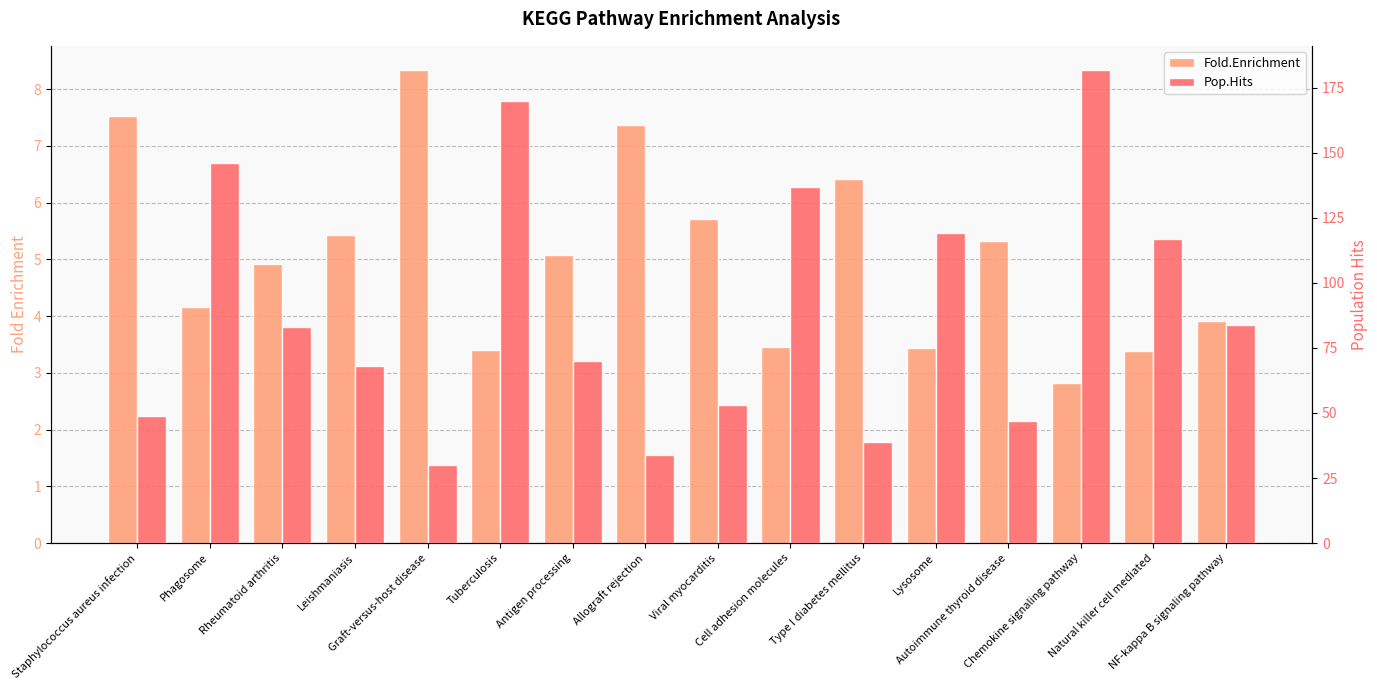

Reading left to right, what are all the values shown in this chart?

Fold.Enrichment: 7.5	4.2	4.9	5.4	8.3	3.4	5.1	7.4	5.7	3.5	6.4	3.4	5.3	2.8	3.4	3.9
Pop.Hits: 49.0	146.0	83.0	68.0	30.0	170.0	70.0	34.0	53.0	137.0	39.0	119.0	47.0	182.0	117.0	84.0